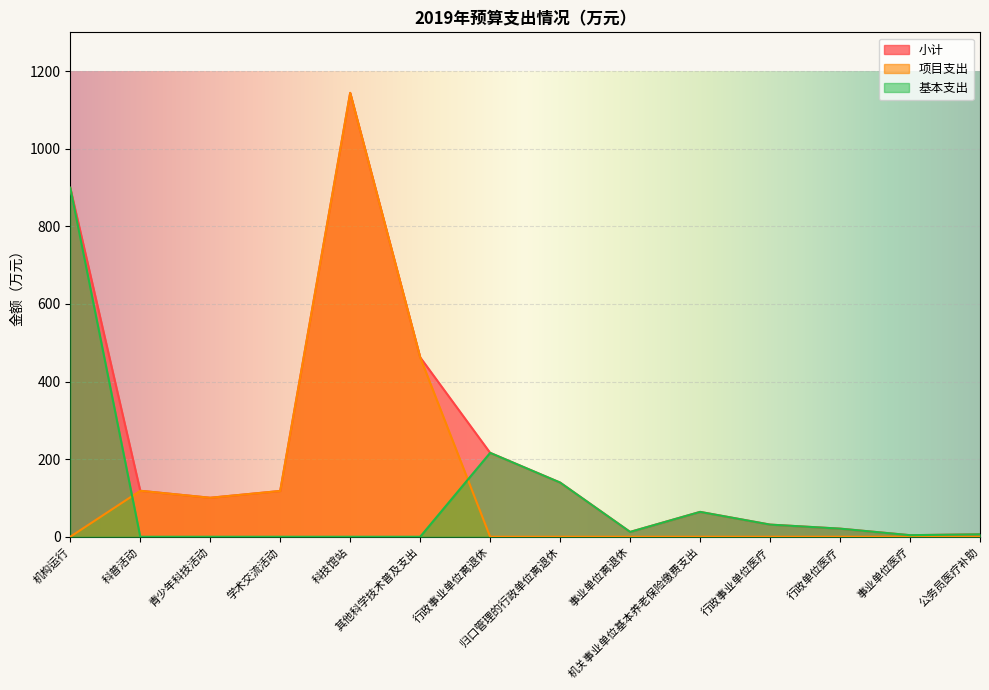

How many lines are shown in the chart?

3